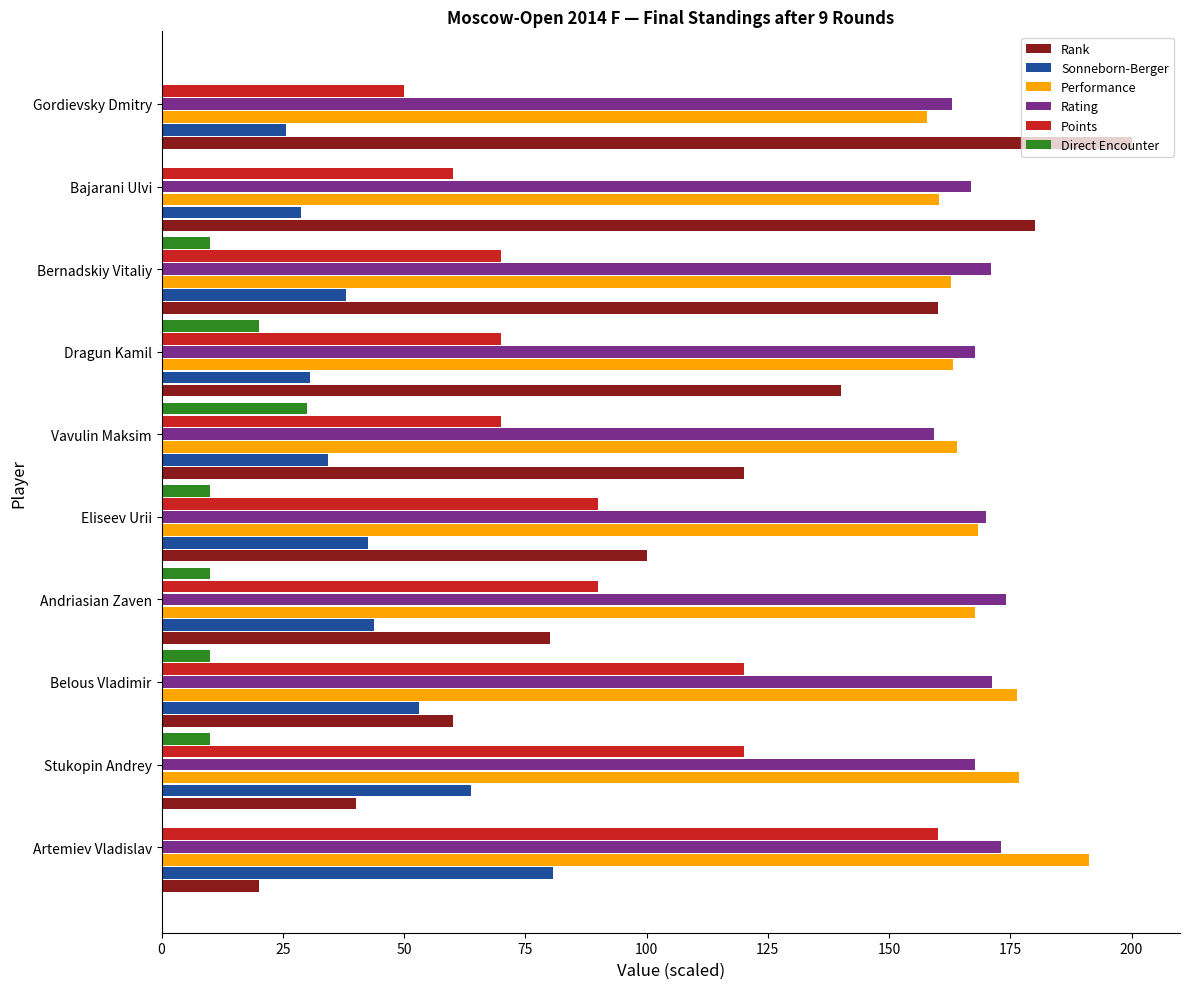

Between Artemiev Vladislav and Gordievsky Dmitry, which series saw the biggest shift?

Rank